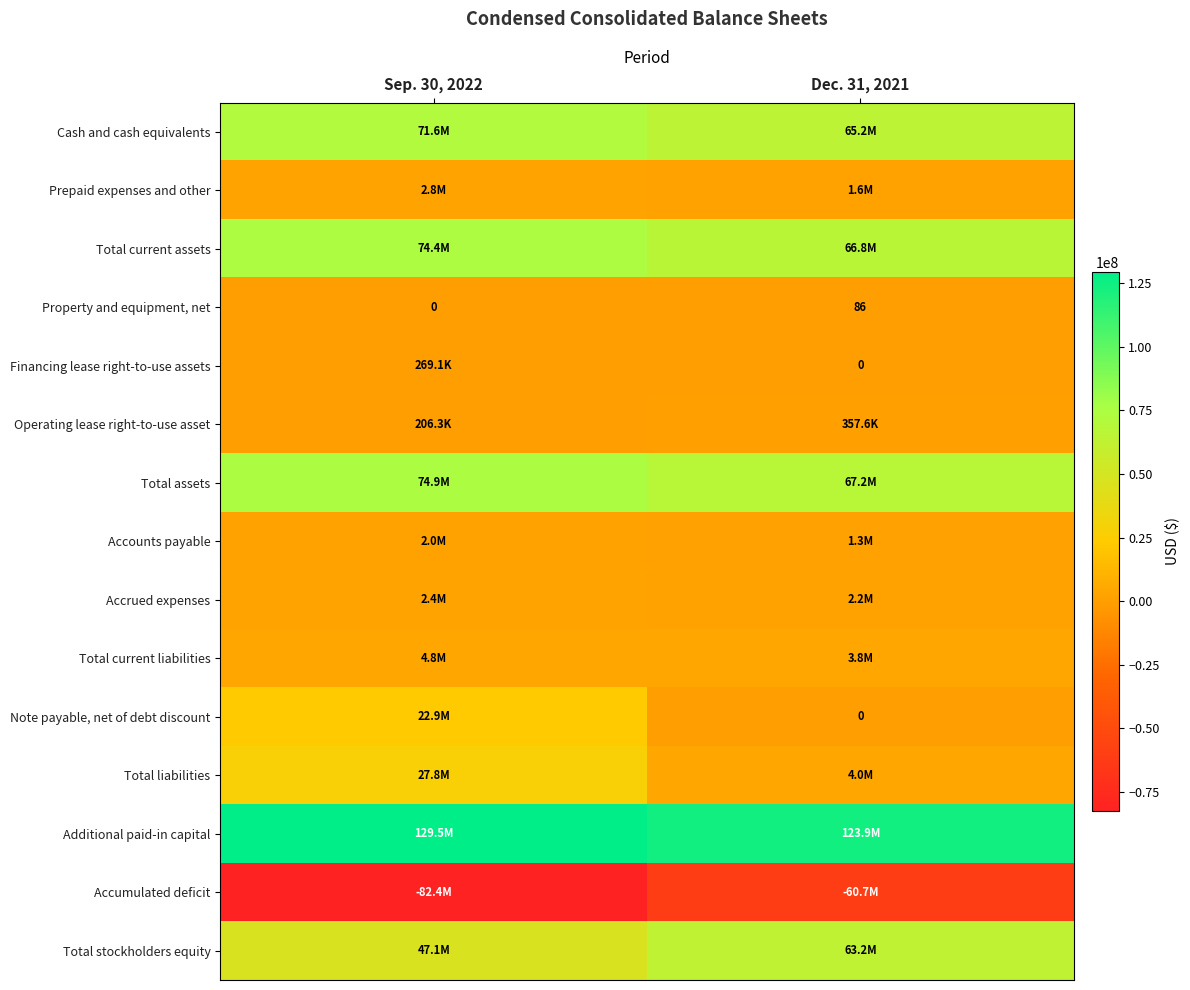

Which label corresponds to the smallest value in the chart?

Sep. 30, 2022